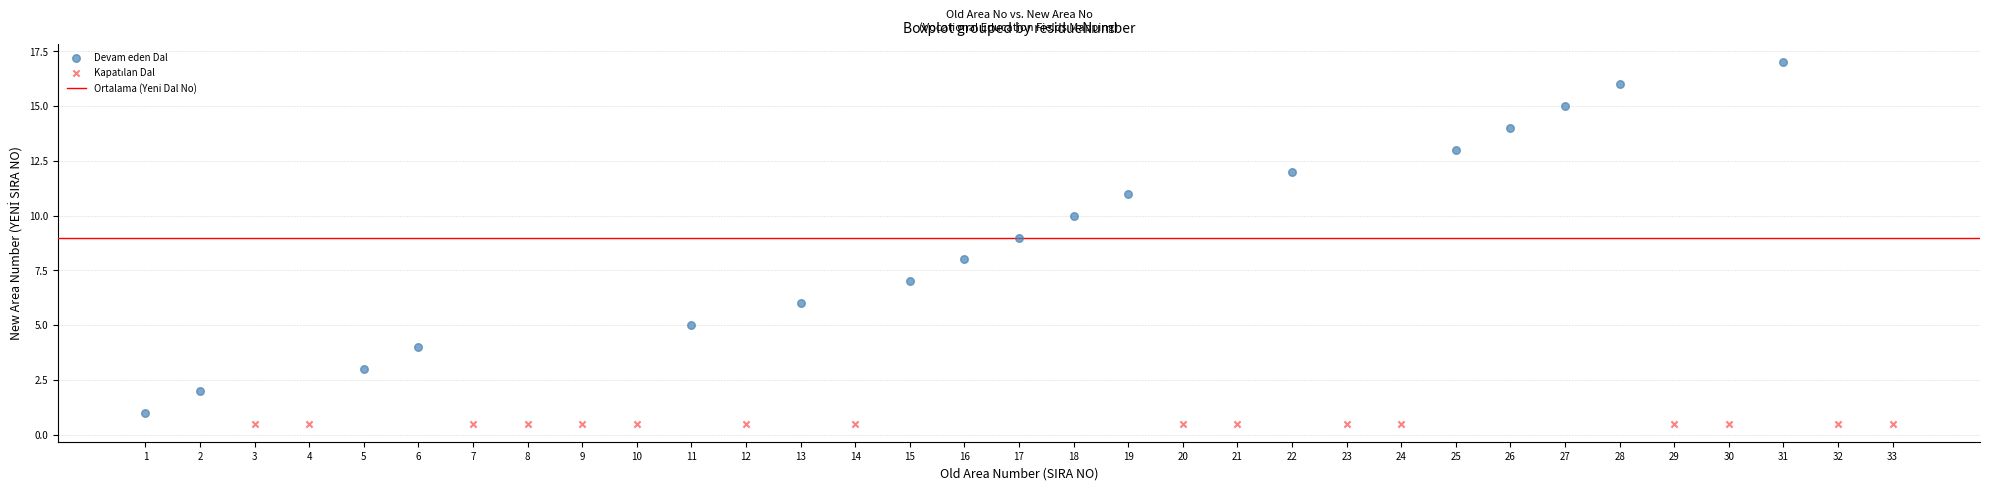

Which series reaches the maximum Y coordinate?

Devam eden Dal